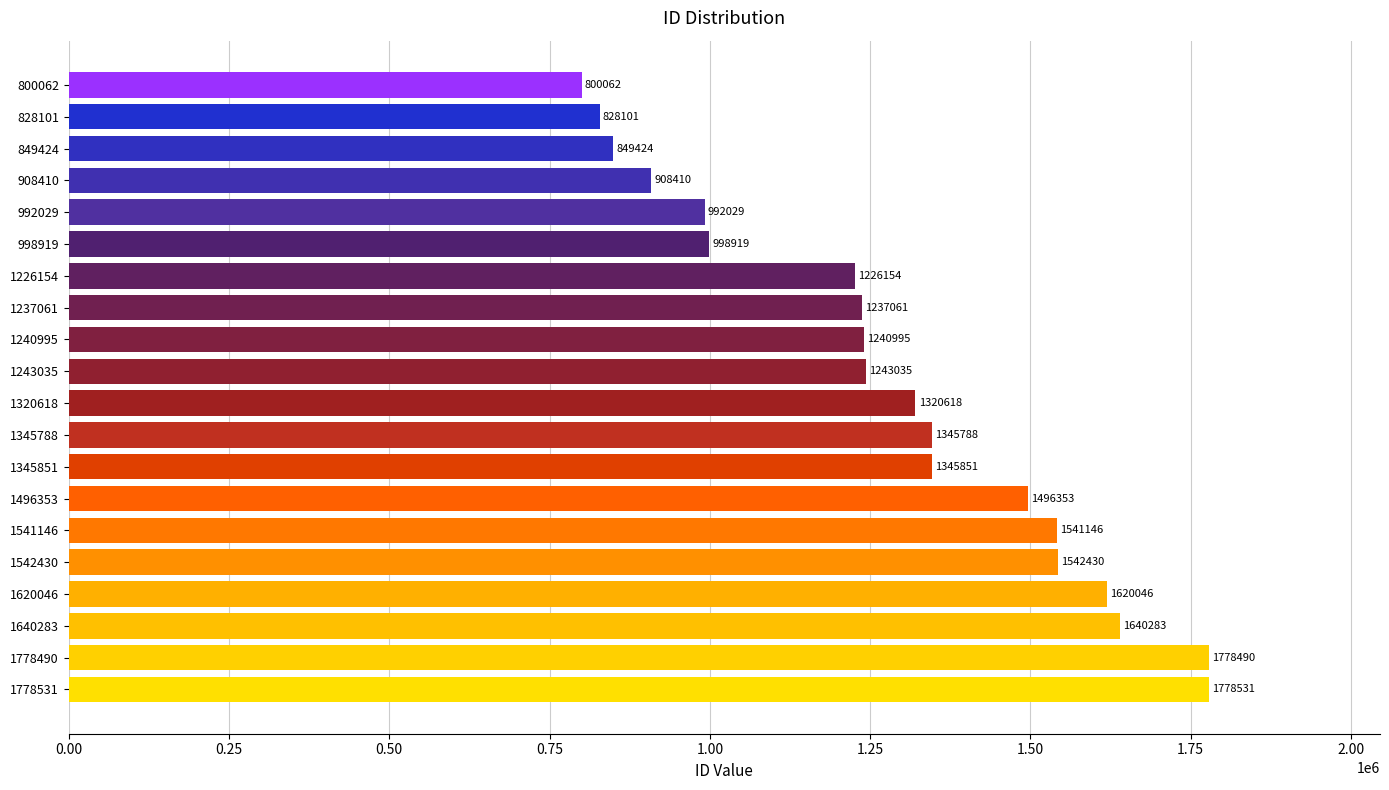

The chart shows a value of 1496353 at 1496353. True or false?

True